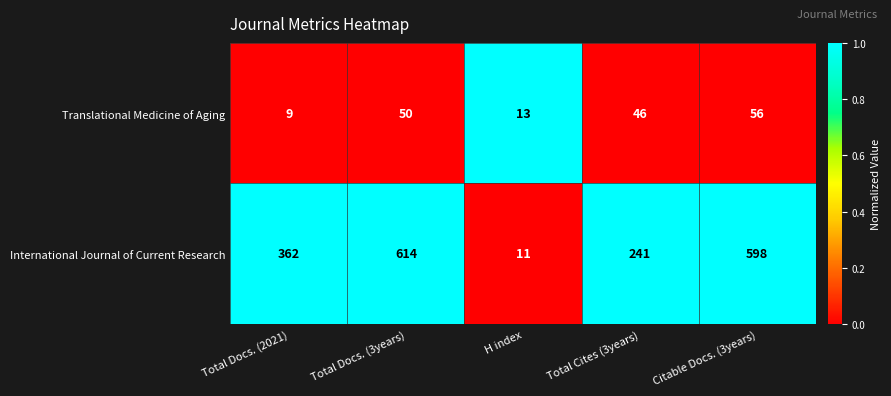

Read the International Journal of Current Research value at Total Docs. (2021).

362